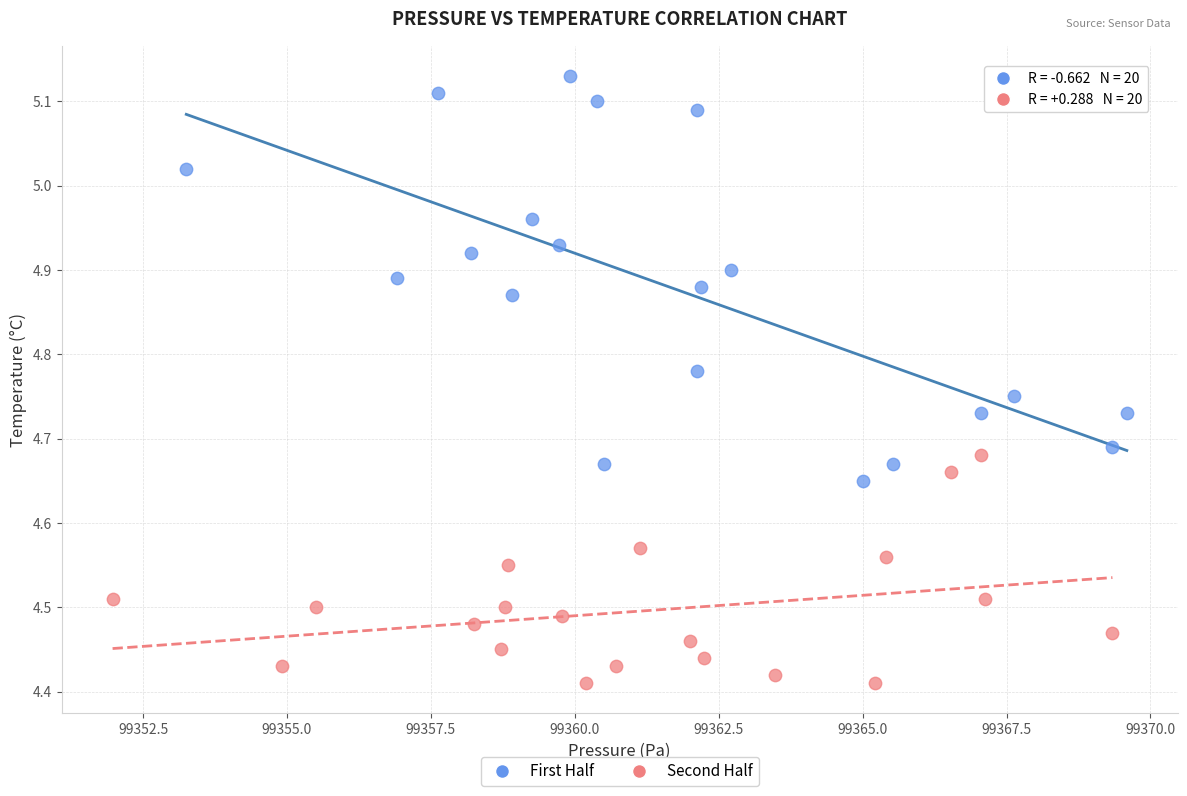

Which series has the largest Y range (max minus min)?

First Half